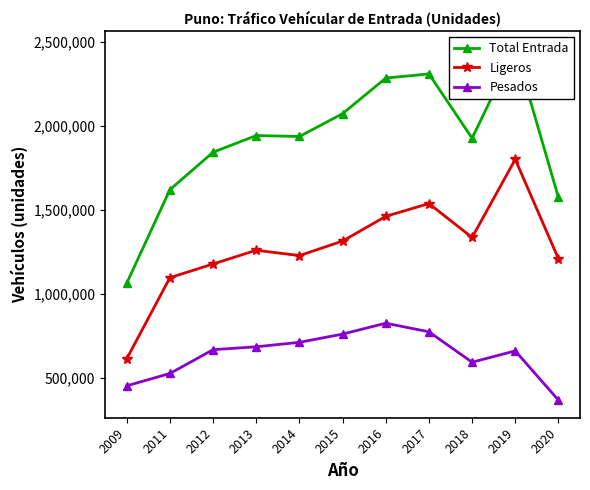

True or false: Pesados has more than 1 points higher than both neighbors.

True